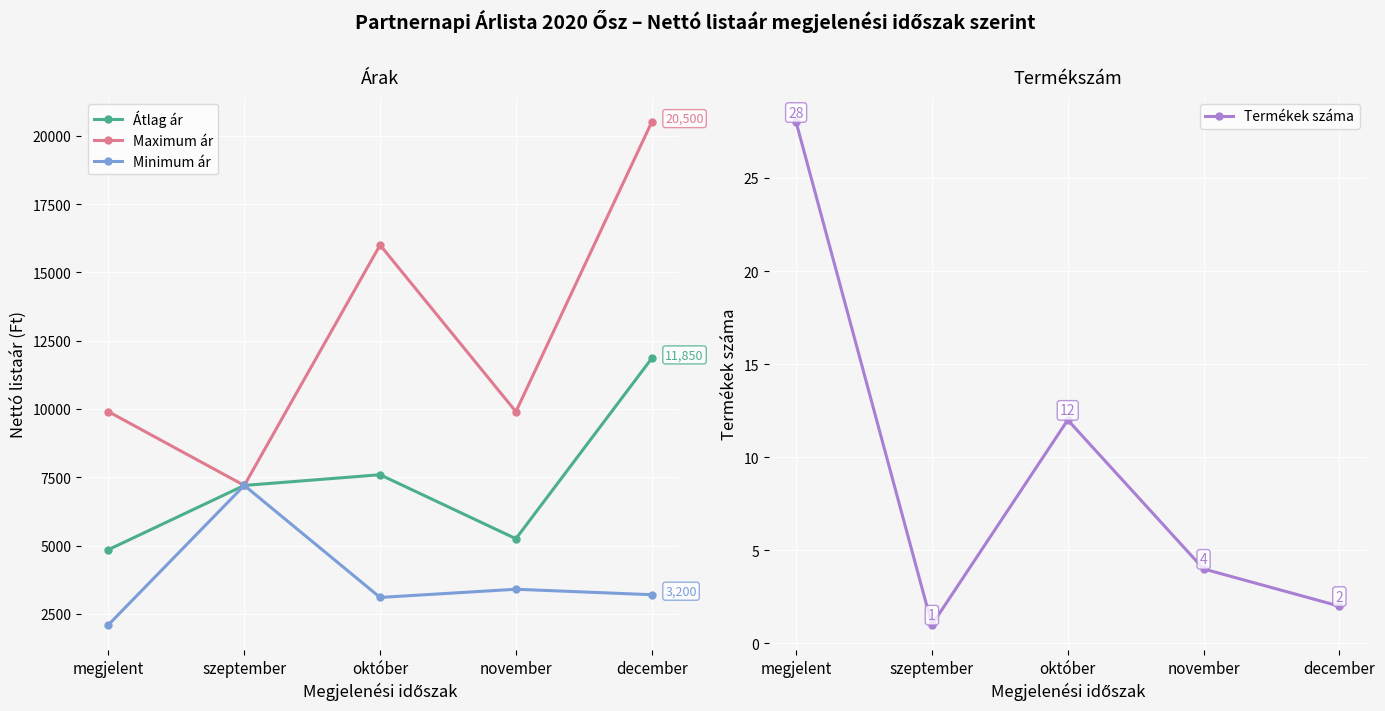

At which label does Átlag ár reach its peak?

december